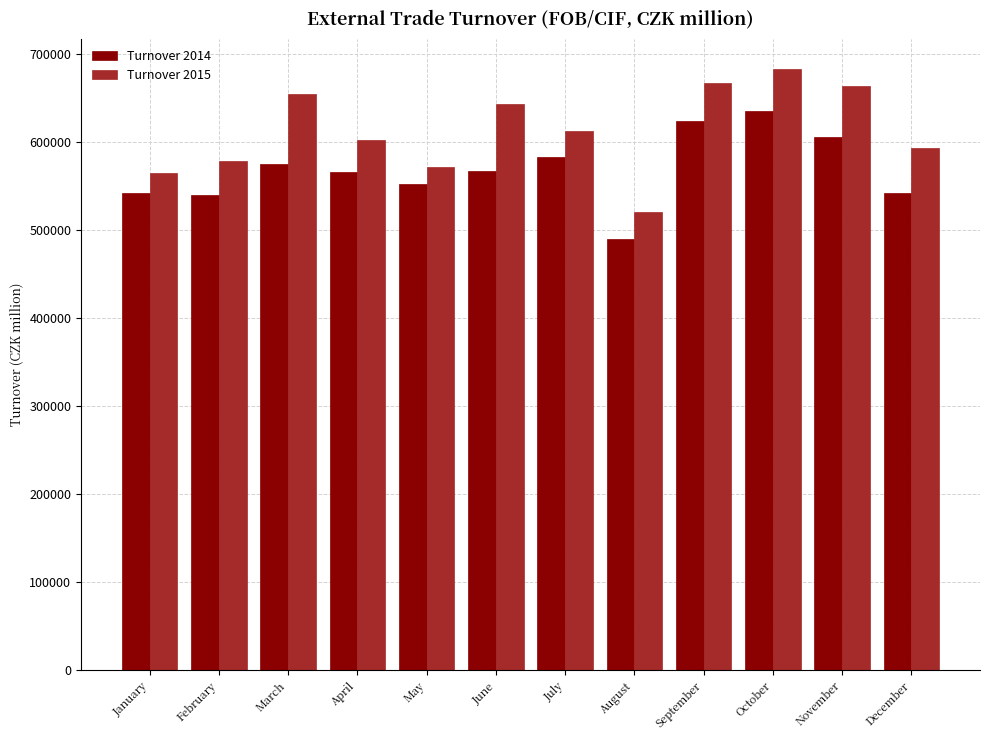

What is the sum of the Turnover 2014 values at February and November?

1146428